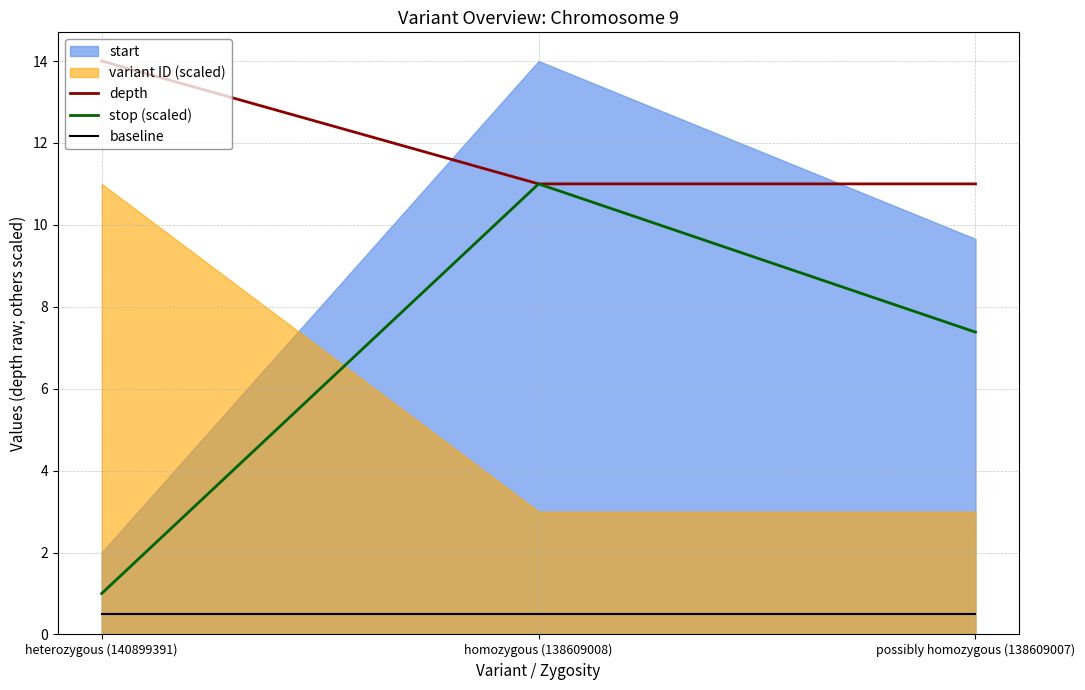

What is the value of the stop (scaled) point at the 2nd from the left?

11.0